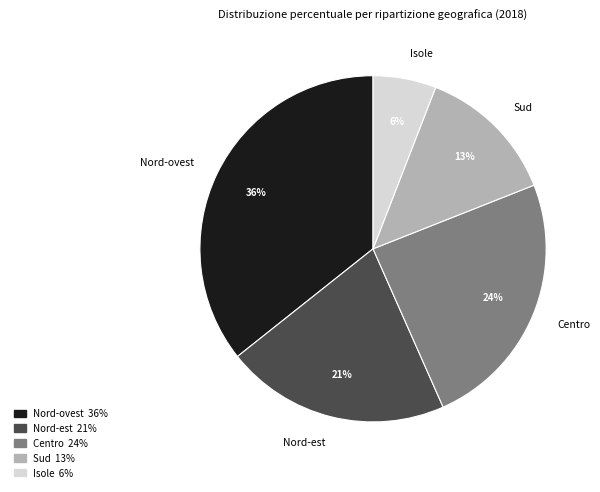

Is Sud the majority of the pie?

No